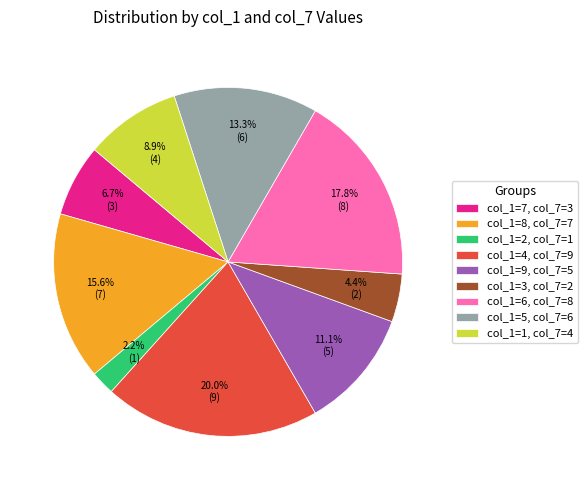

Does any single category account for the majority?

No